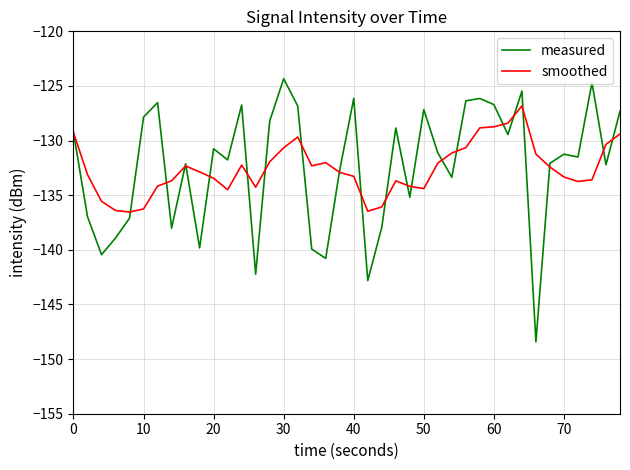

What is the average value of the smoothed series?

-132.6